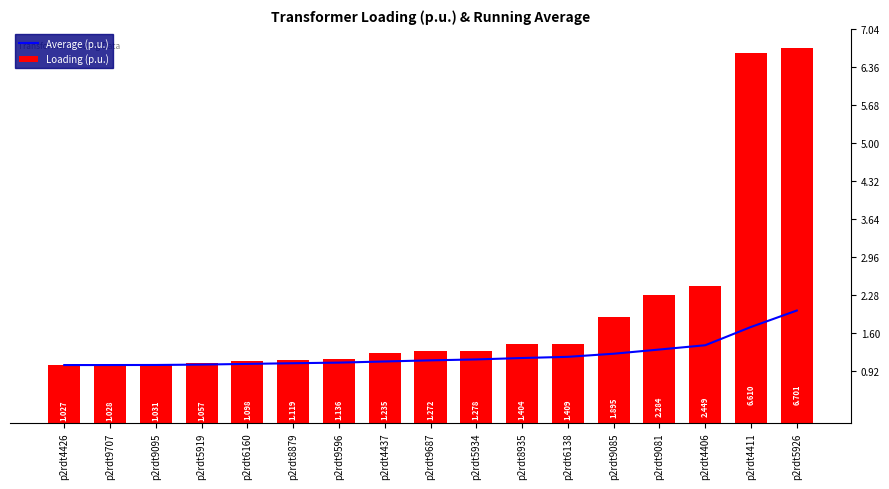

What is the value of the Loading (p.u.) bar at the 8th from the left?

1.2